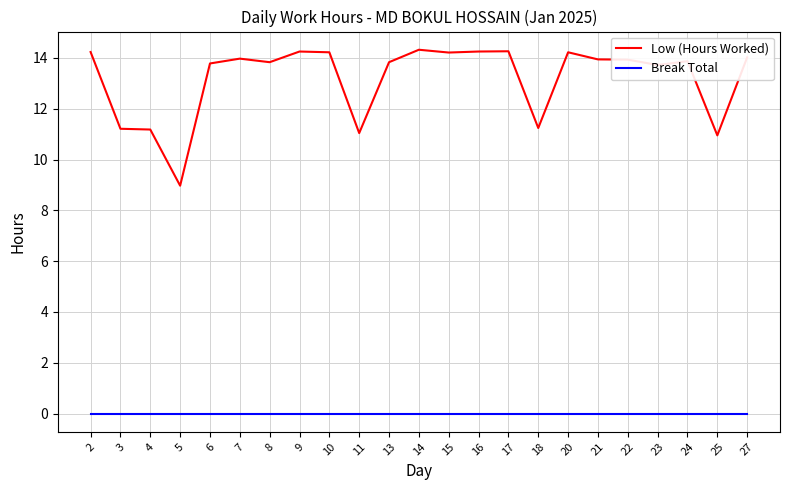

Which series has the largest total across all categories?

Low (Hours Worked)